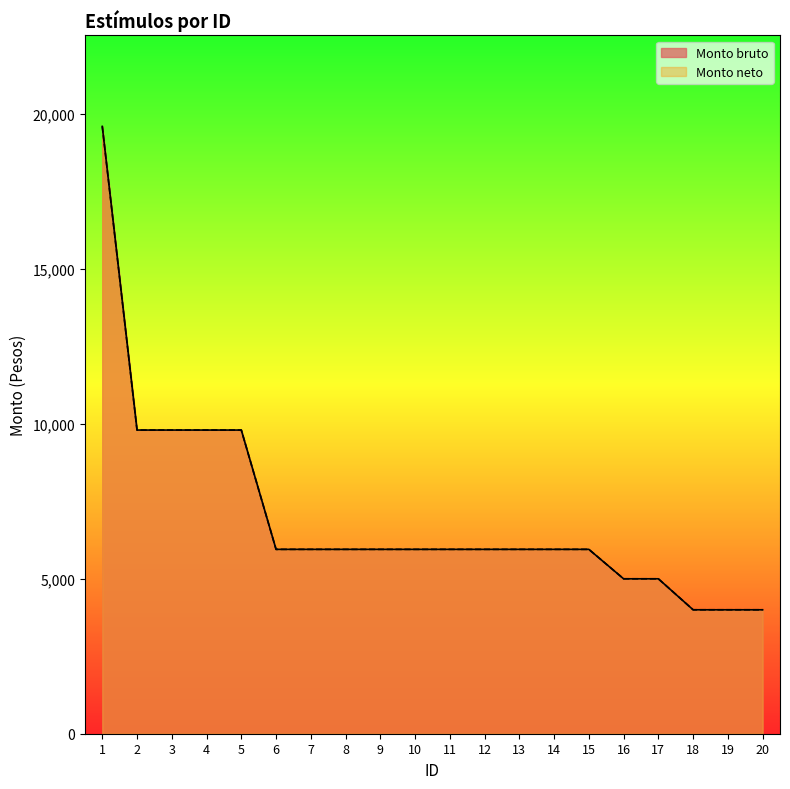

Between 20 and 4, which is larger?

4